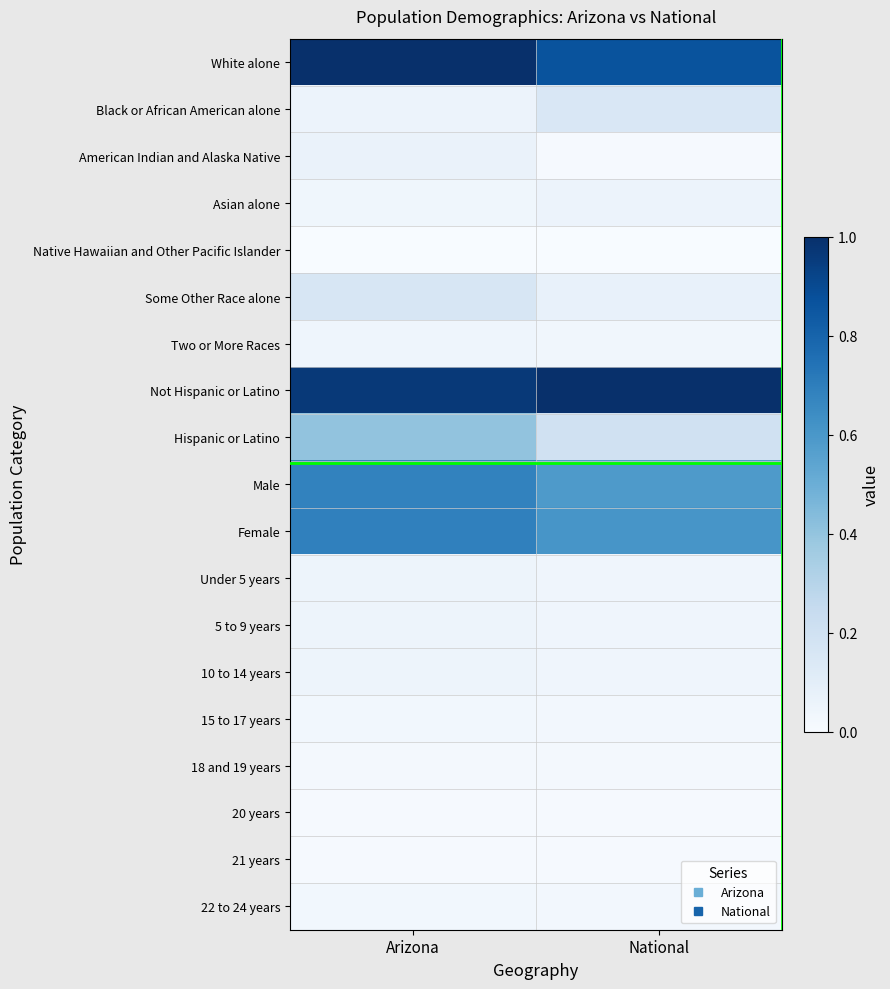

At which category is the sum across all series the highest?

Arizona